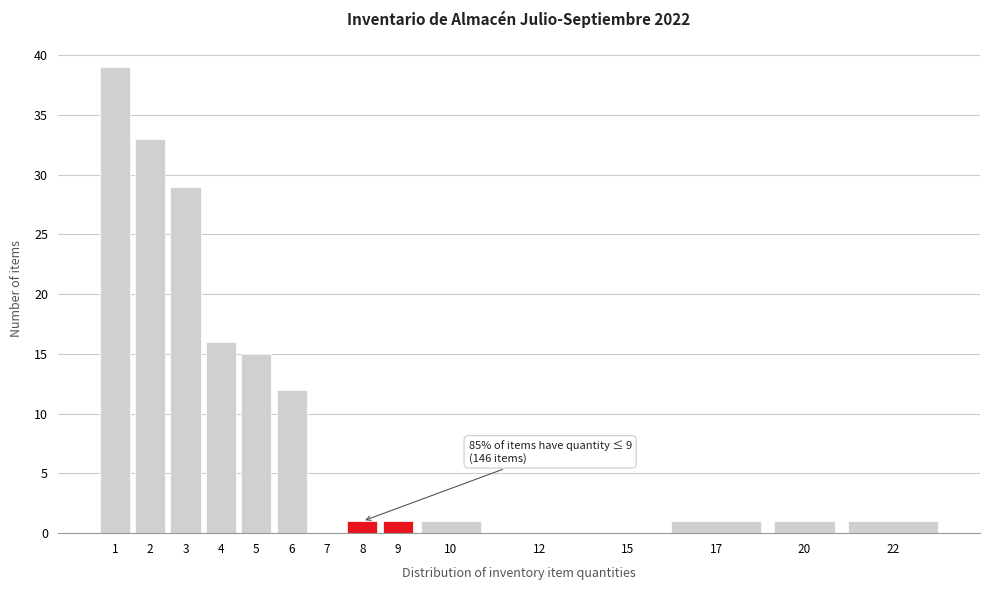

Reading left to right, transcribe all the data shown in this chart.

1=39	2=33	3=29	4=16	5=15	6=12	7=0	8=1	9=1	10=1	12=0	15=0	17=1	20=1	22=1